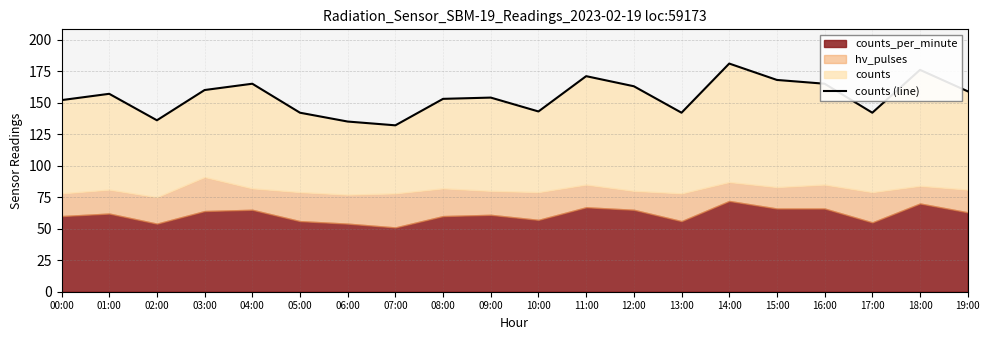

Reading right to left, extract all data points from this chart.

19:00=159	18:00=176	17:00=142	16:00=165	15:00=168	14:00=181	13:00=142	12:00=163	11:00=171	10:00=143	09:00=154	08:00=153	07:00=132	06:00=135	05:00=142	04:00=165	03:00=160	02:00=136	01:00=157	00:00=152